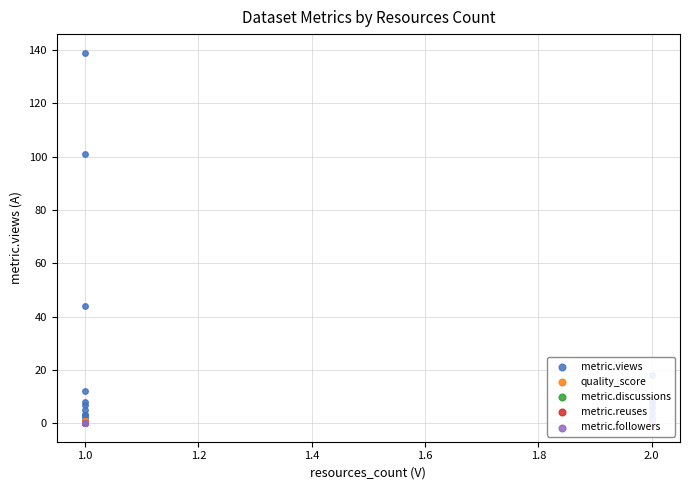

Which series has the largest total across all categories?

metric.views